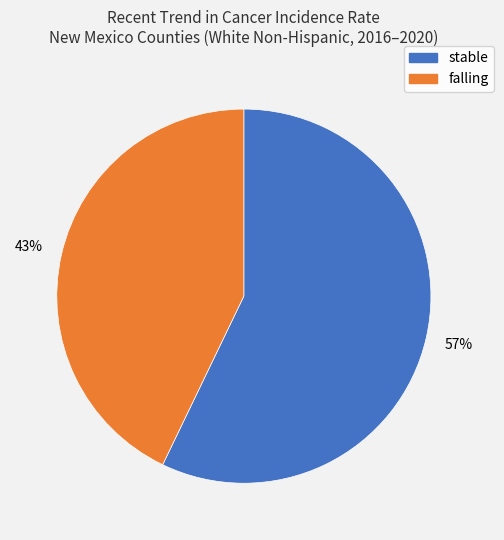

Which category accounts for the majority?

stable